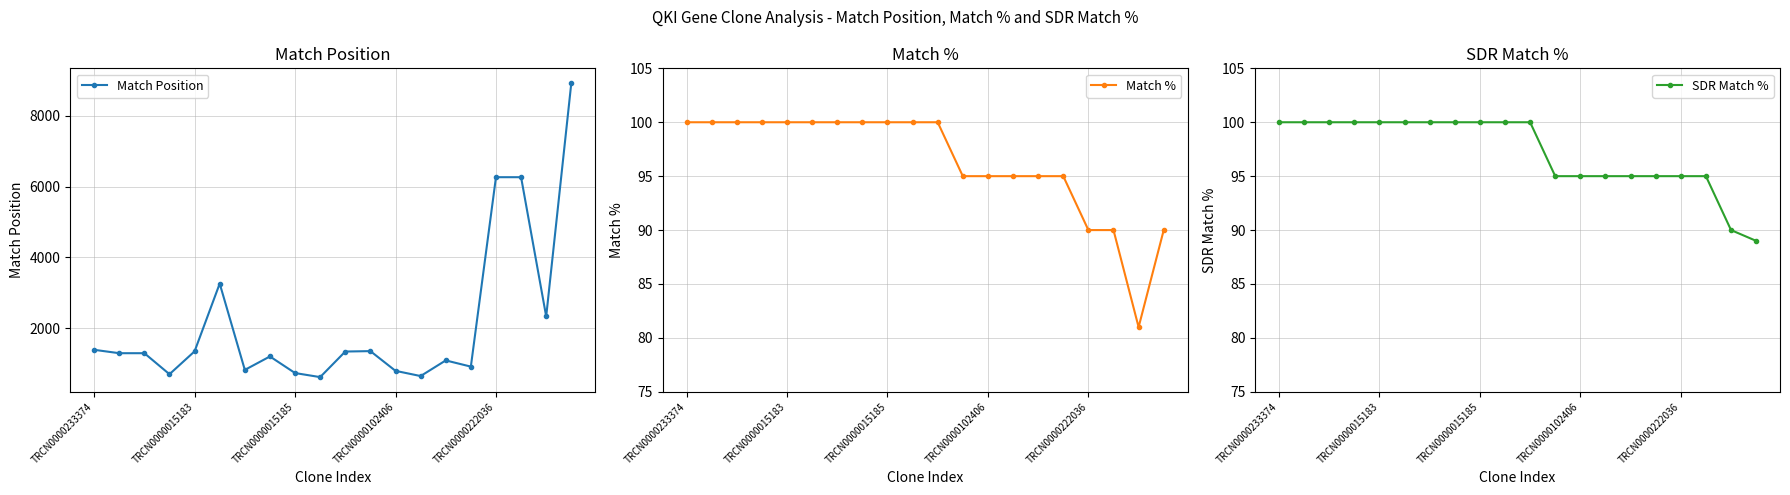

Where do Match % and SDR Match % first cross each other?

18 and 19